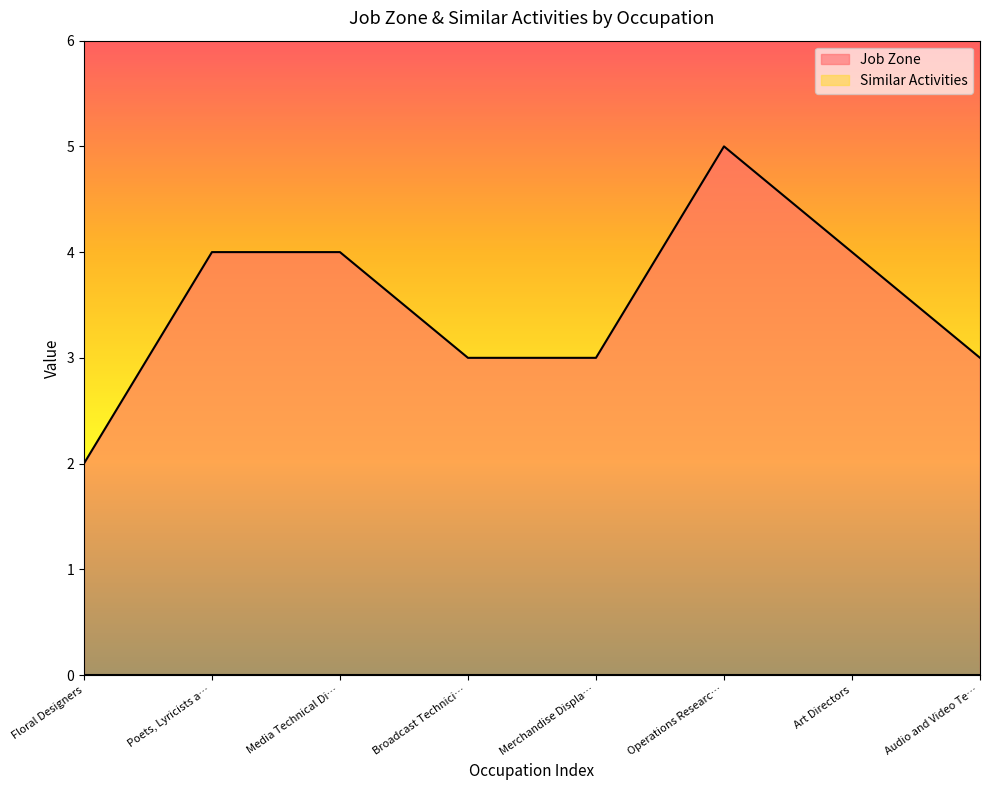

What position from the left is Merchandise Displa…?

5